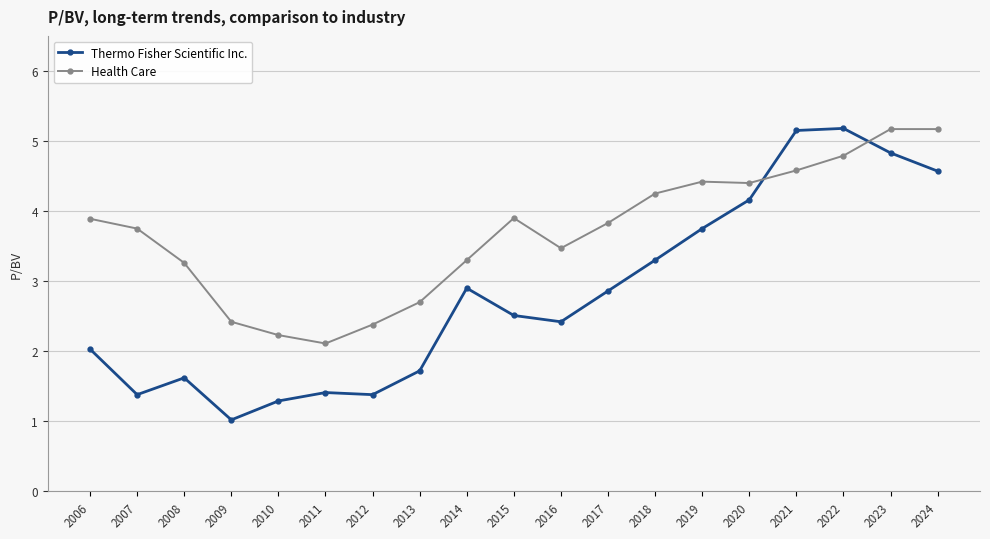

What is the maximum value for Health Care?

5.2